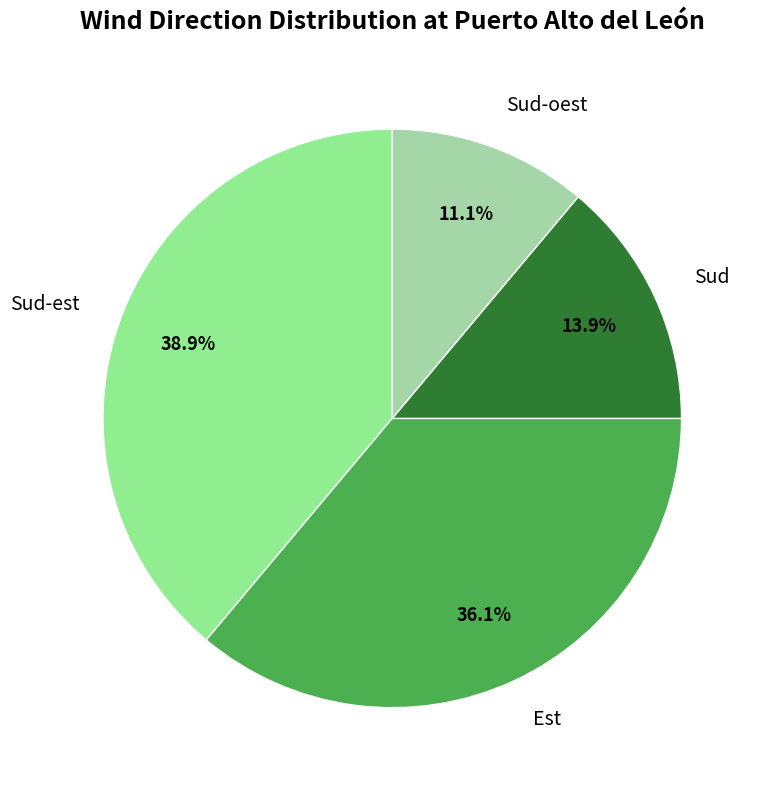

How many segments does this pie chart have?

4